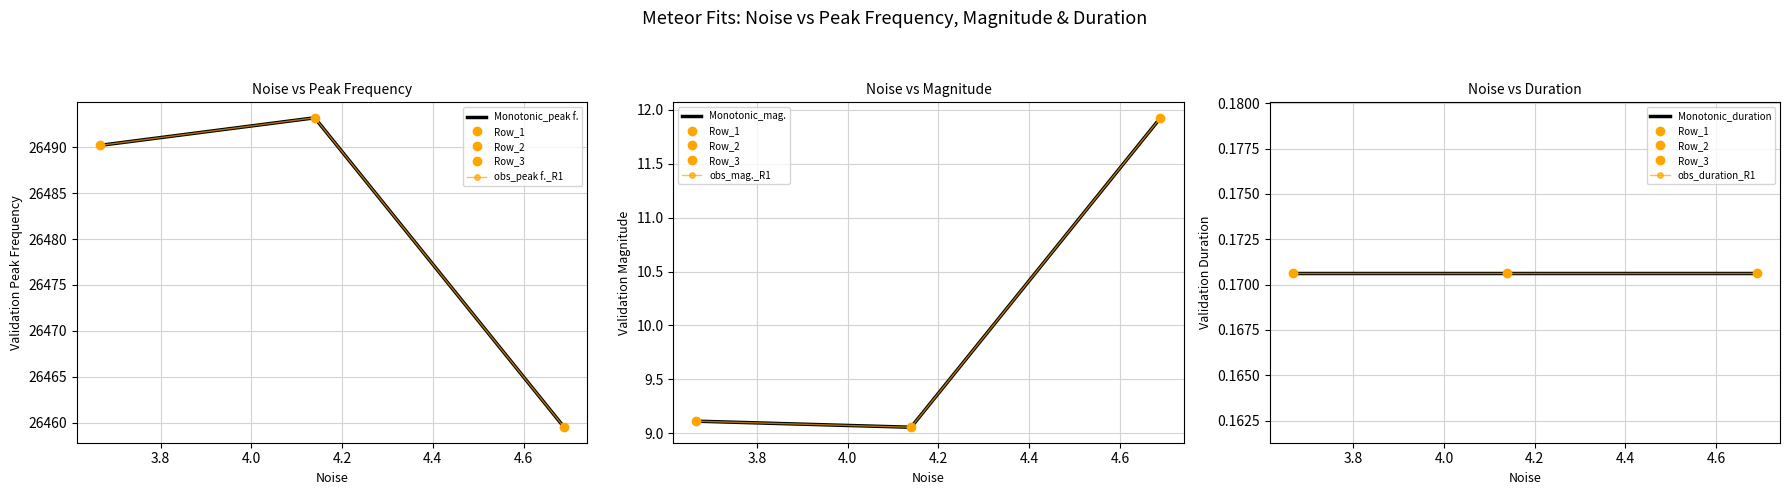

Which series has the largest total across all categories?

Monotonic_peak f.